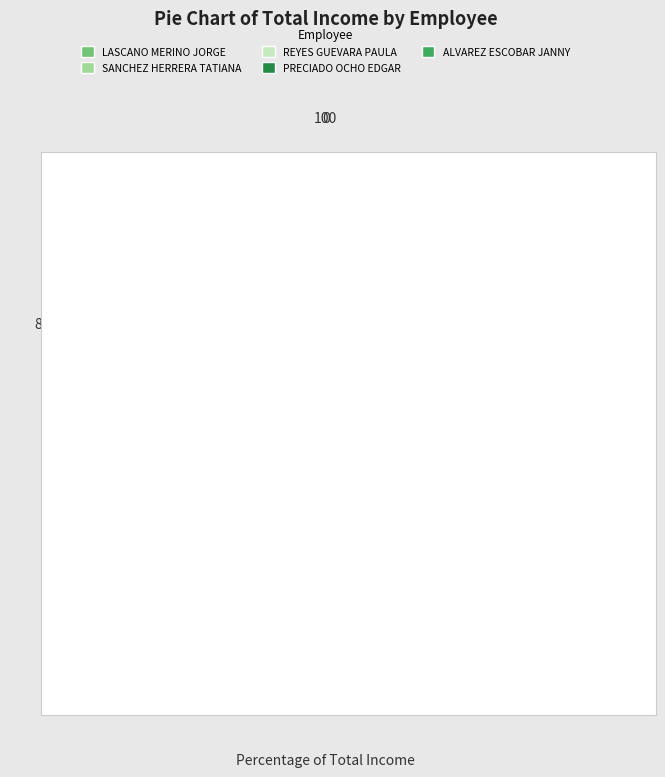

Approximately how many times larger is the value at LASCANO MERINO JORGE compared to ALVAREZ ESCOBAR JANNY?

1.6